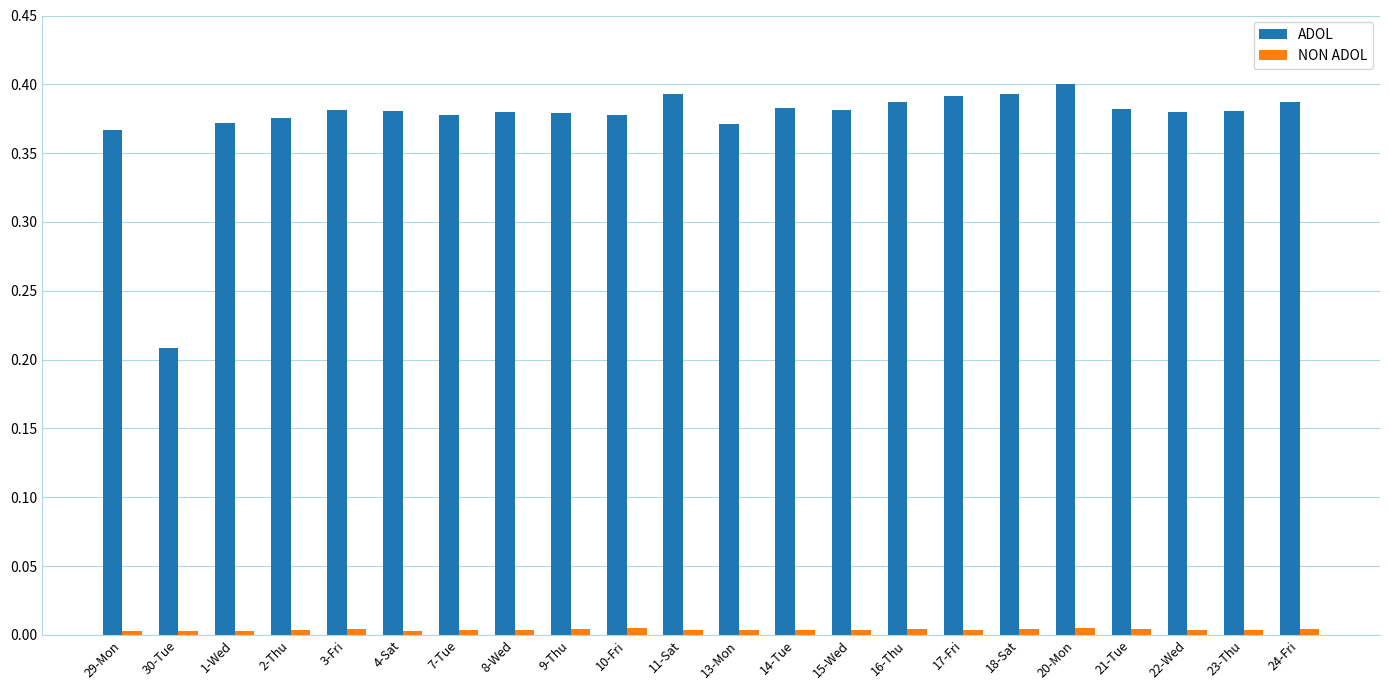

Which series has the widest spread of values?

ADOL